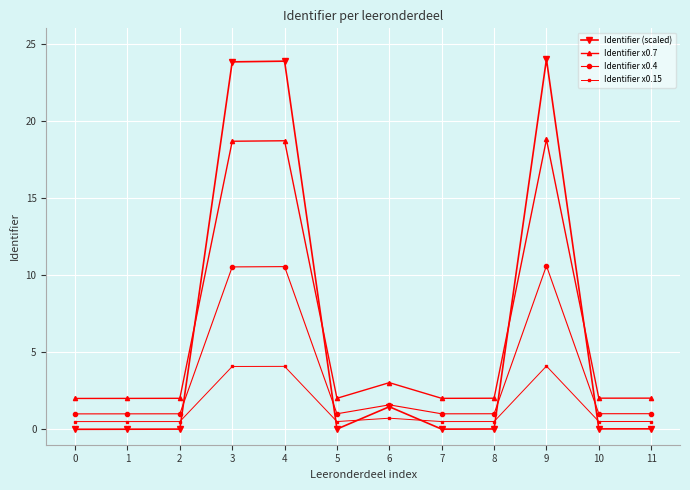

Does the chart have visible grid lines?

Yes